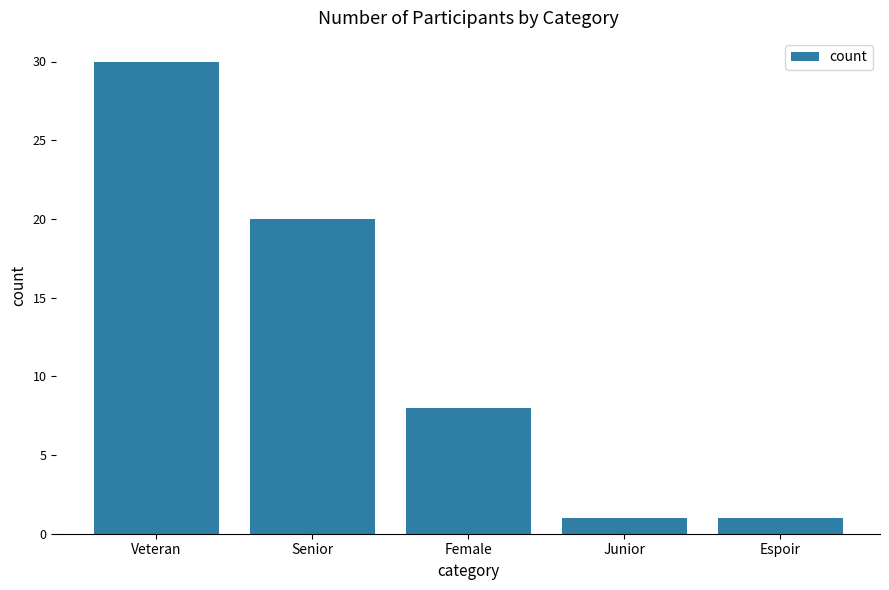

What is the difference between the maximum and minimum values?

29